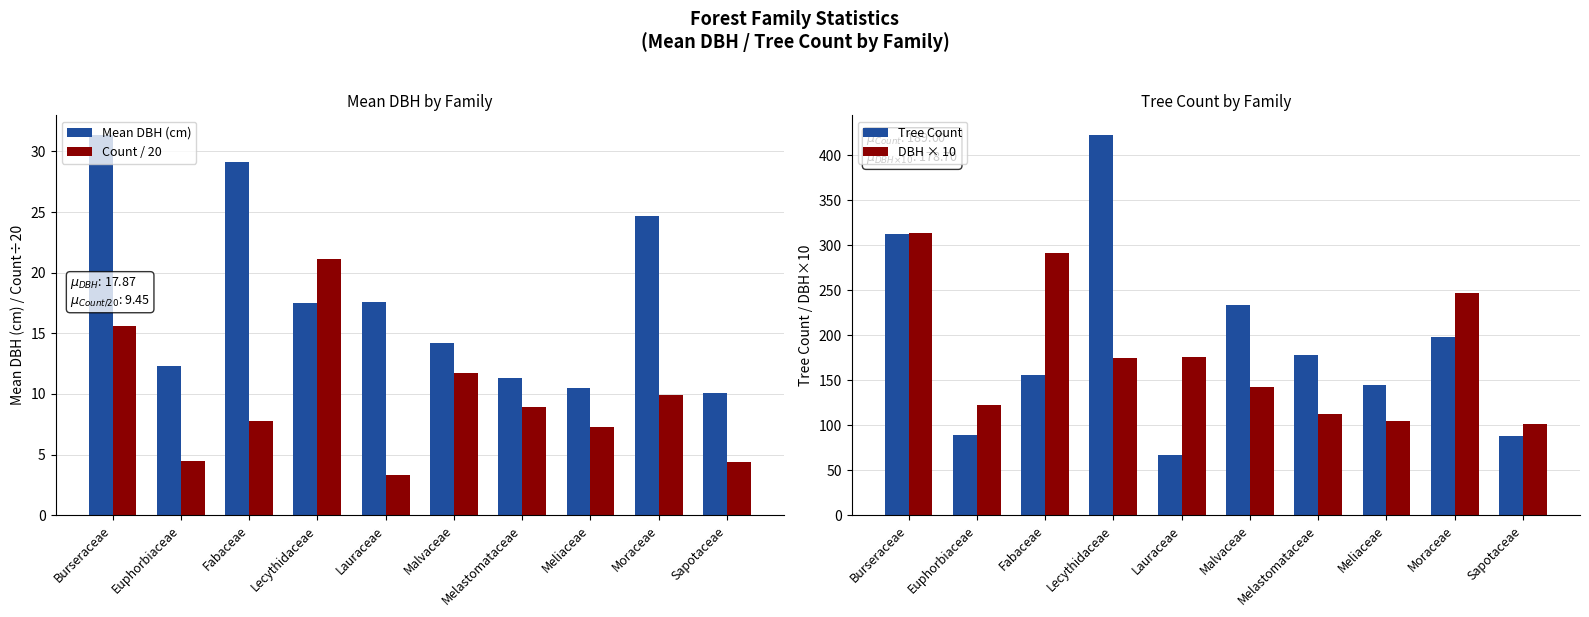

What are all the series names shown in the legend?

Mean DBH (cm), Count / 20, Tree Count, DBH × 10